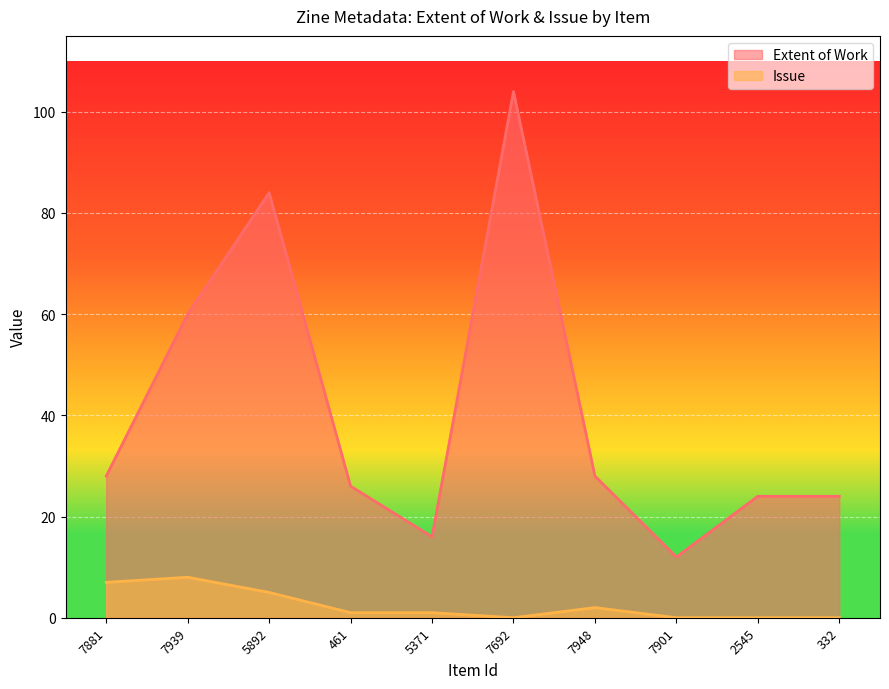

Rank the series at 7901 from lowest to highest value.

Issue, Extent of Work